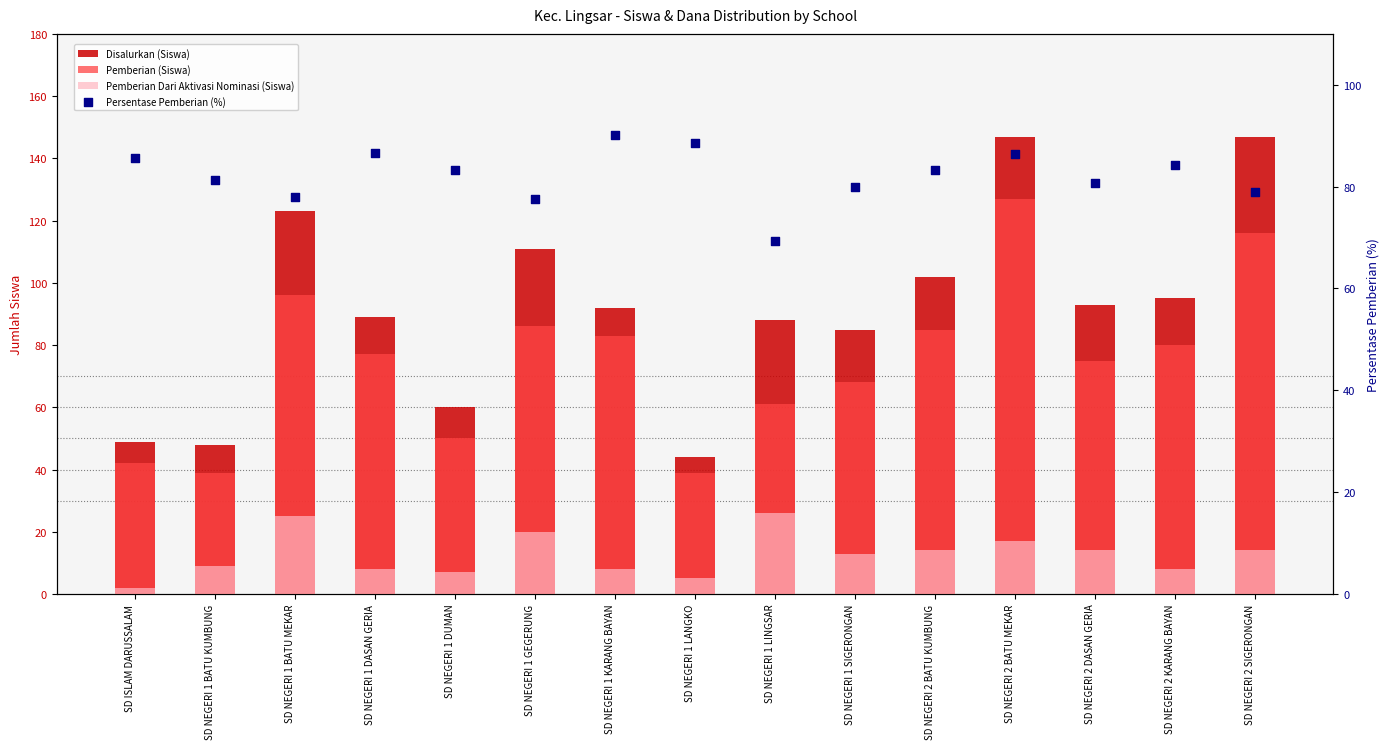

What are all the series names shown in the legend?

Disalurkan (Siswa), Pemberian (Siswa), Pemberian Dari Aktivasi Nominasi (Siswa), Persentase Pemberian (%)